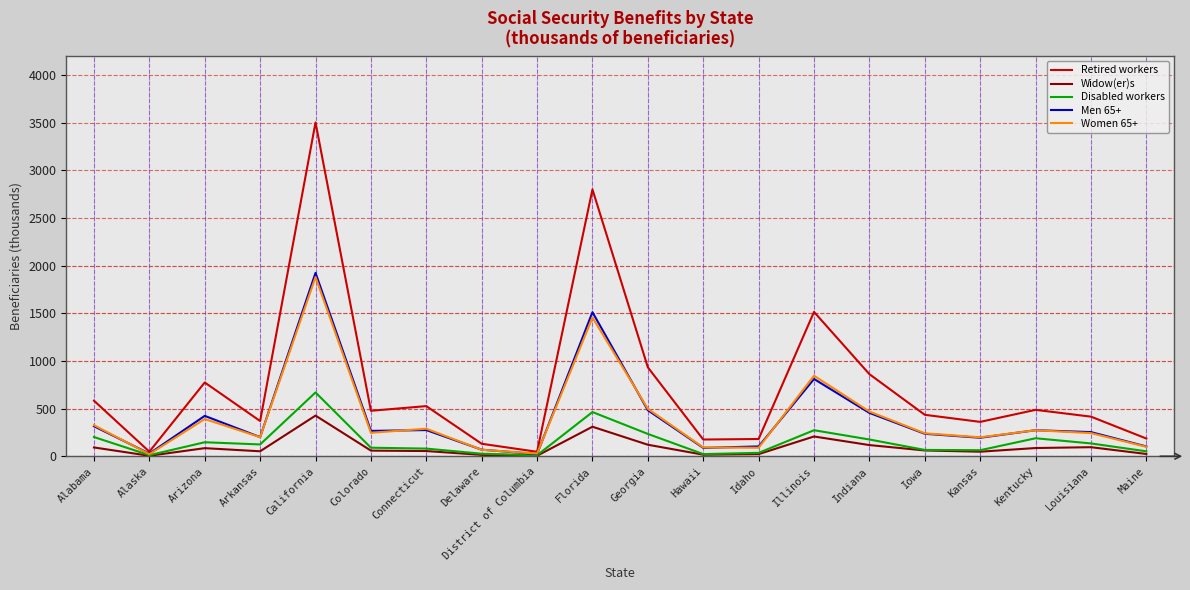

At which category is the sum across all series the highest?

California